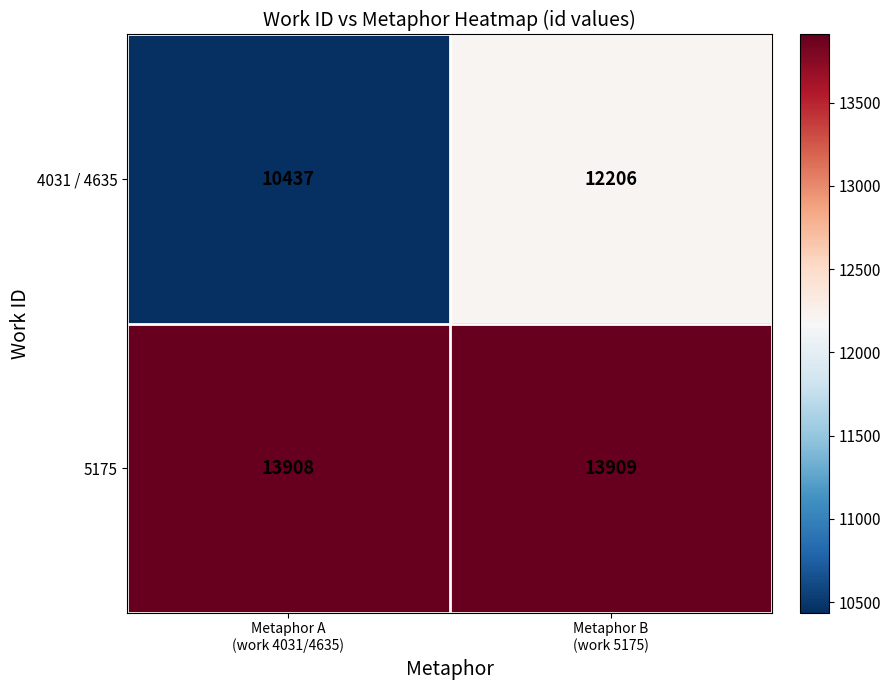

Reading right to left, list all the values displayed in this chart.

4031 / 4635: 12206	10437
5175: 13909	13908